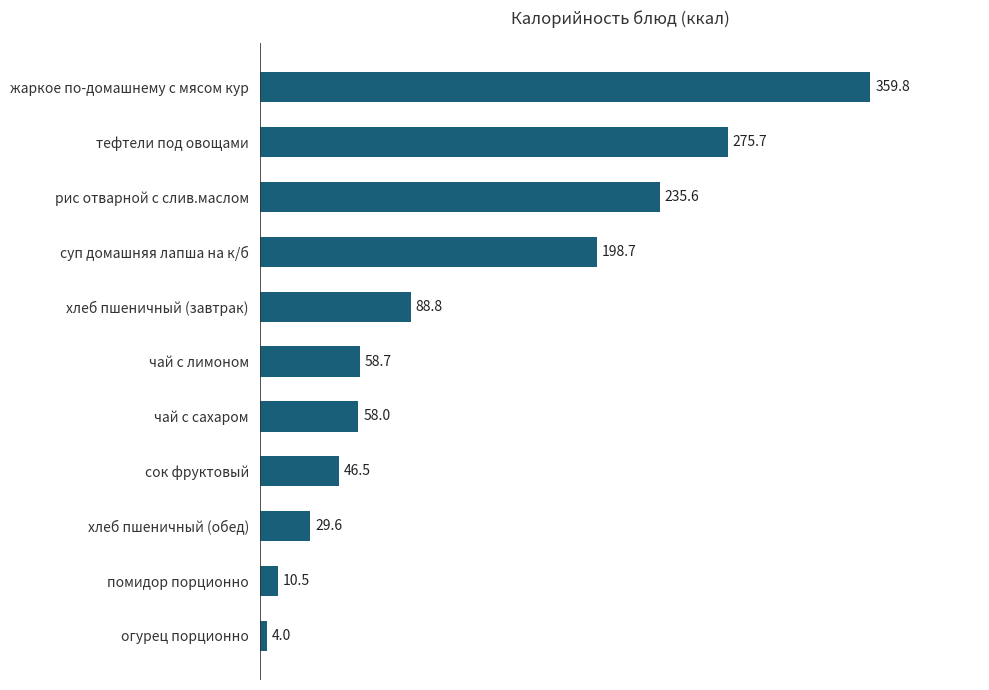

The value at хлеб пшеничный (обед) is 44.8. True or false?

False